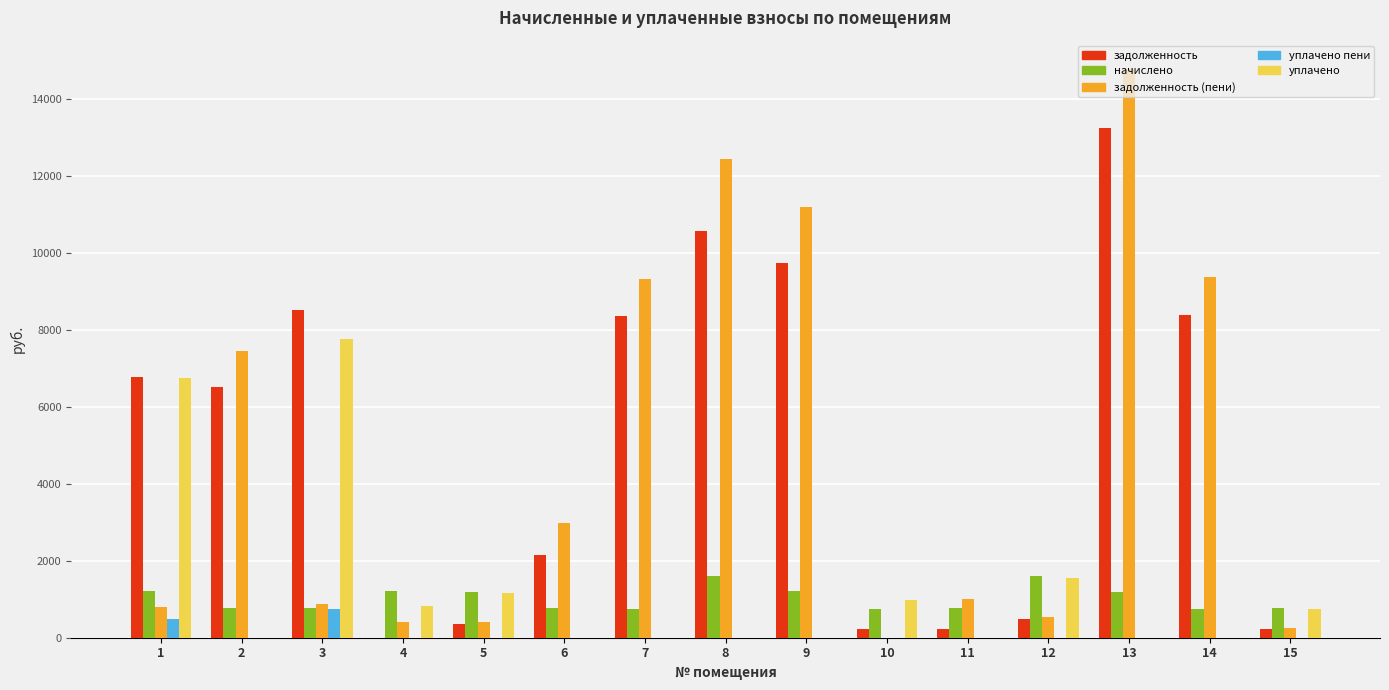

The value of задолженность at 5 is 360.3. True or false?

True